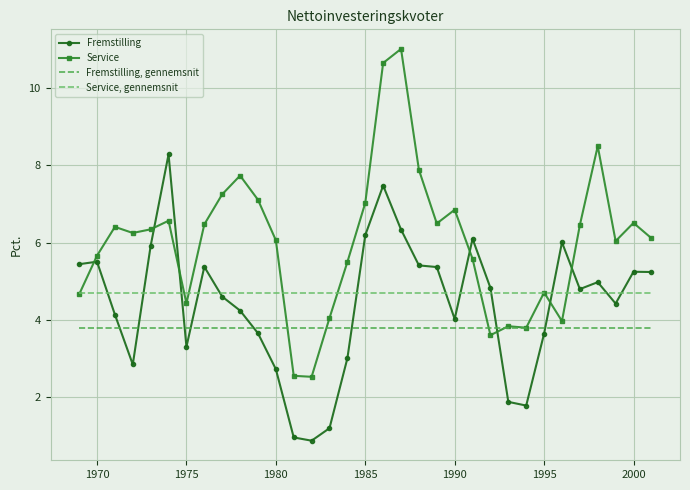

What is the minimum value shown in the chart?

0.9